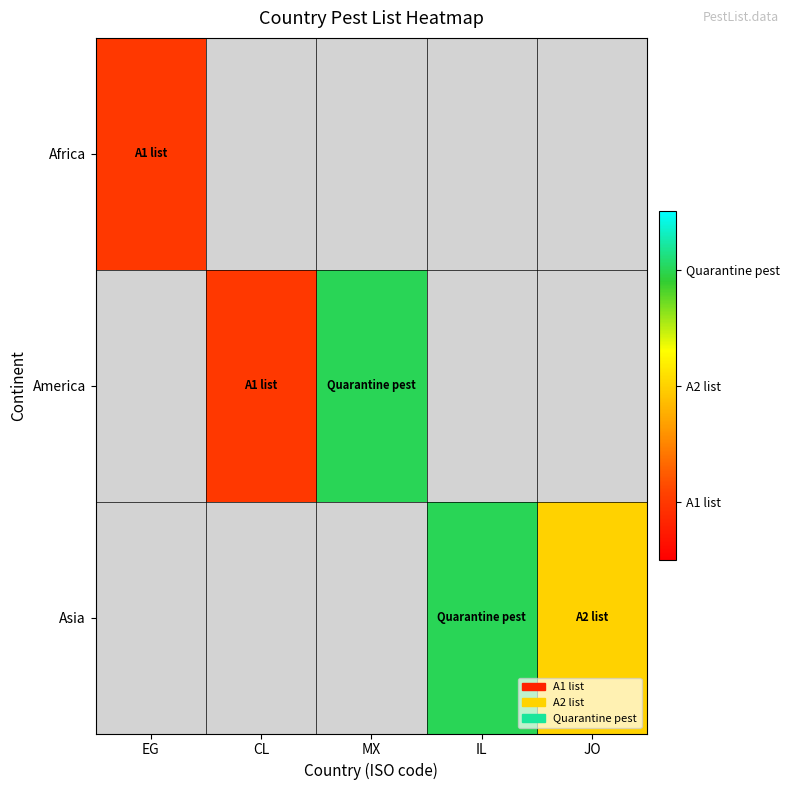

Count the number of categories in the chart.

5